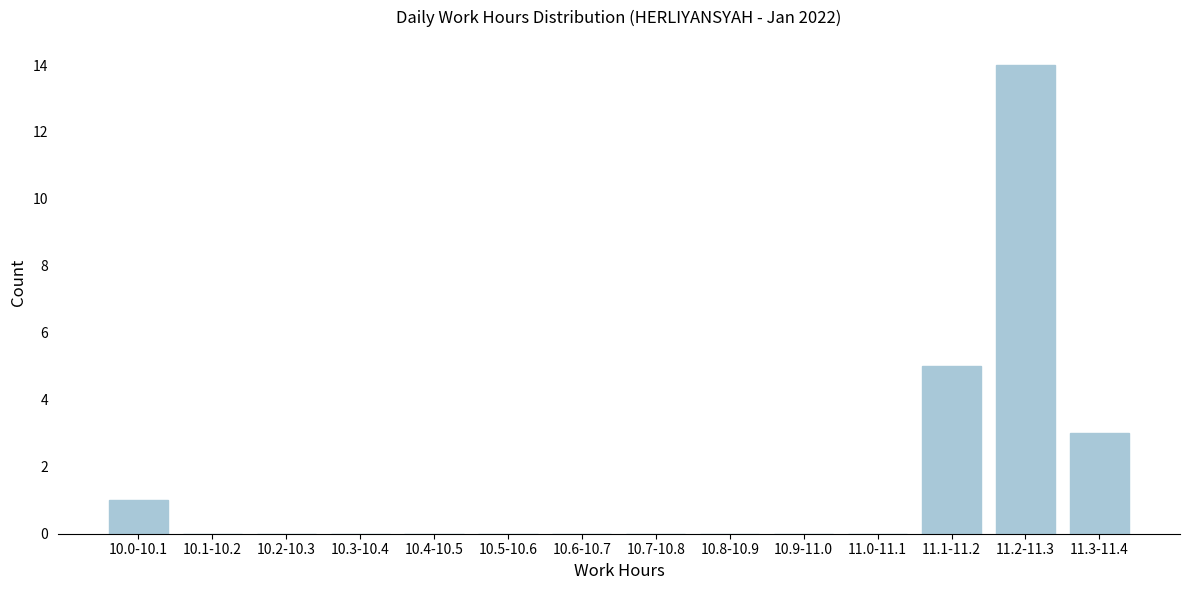

Reading left to right, transcribe all the data shown in this chart.

10.0-10.1=1	10.1-10.2=0	10.2-10.3=0	10.3-10.4=0	10.4-10.5=0	10.5-10.6=0	10.6-10.7=0	10.7-10.8=0	10.8-10.9=0	10.9-11.0=0	11.0-11.1=0	11.1-11.2=5	11.2-11.3=14	11.3-11.4=3